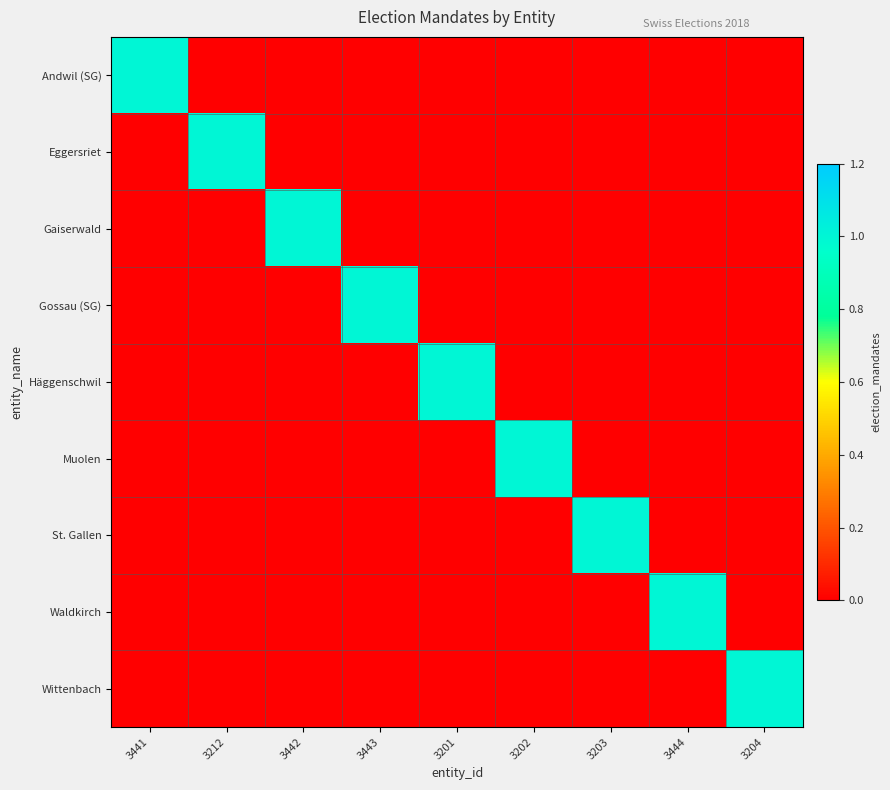

What is the maximum value shown in the chart?

1